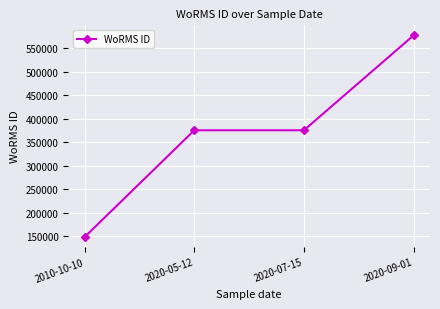

How many lines are shown in the chart?

1